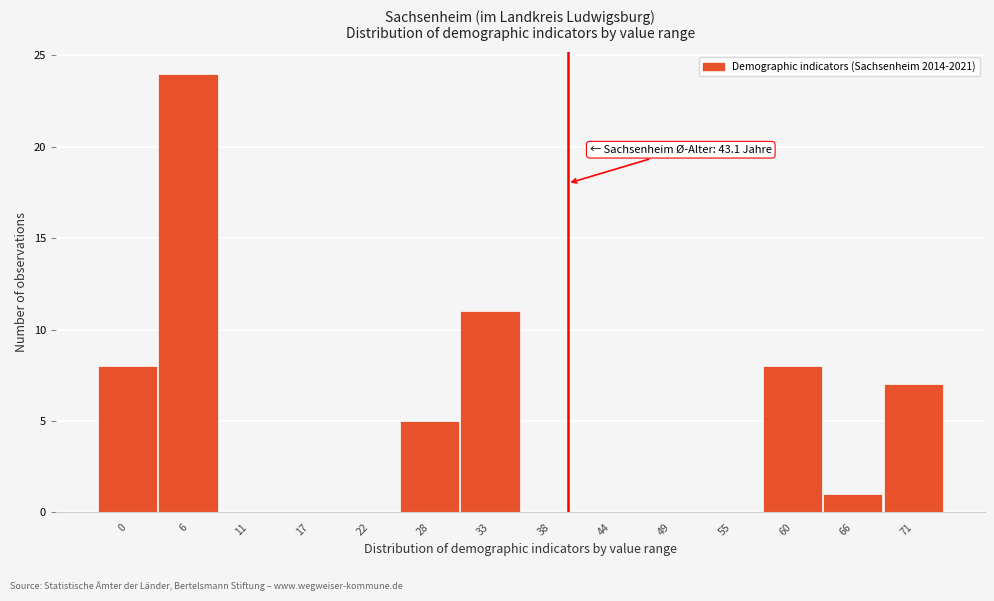

Reading left to right, extract all data points from this chart.

0=8	6=24	11=0	17=0	22=0	28=5	33=11	38=0	44=0	49=0	55=0	60=8	66=1	71=7